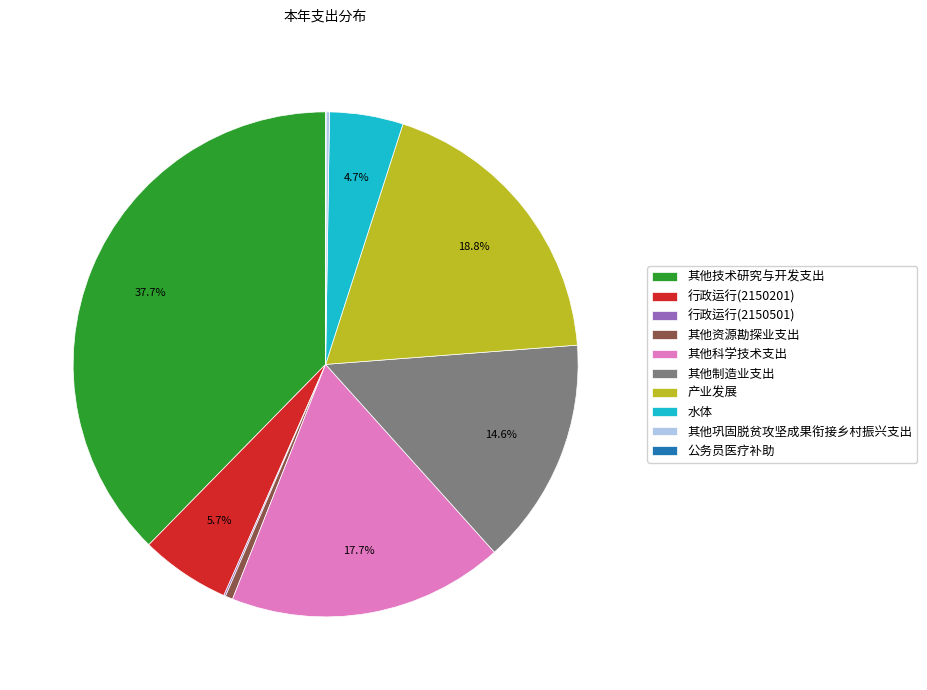

Which slice is the largest?

其他技术研究与开发支出